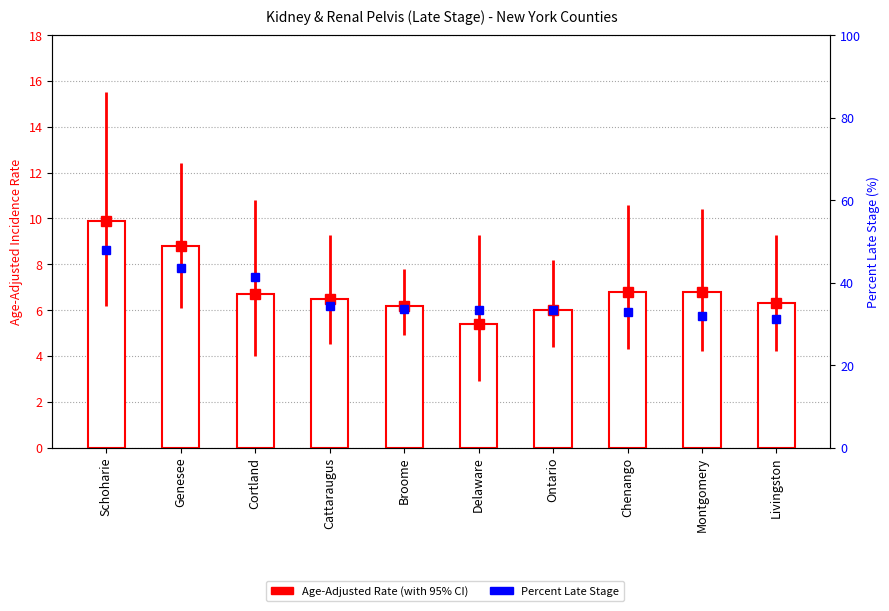

Reading left to right, transcribe all the data shown in this chart.

Age-Adjusted Rate: Schoharie=9.9	Genesee=8.8	Cortland=6.7	Cattaraugus=6.5	Broome=6.2	Delaware=5.4	Ontario=6.0	Chenango=6.8	Montgomery=6.8	Livingston=6.3
Percent Late Stage: Schoharie=48.0	Genesee=43.5	Cortland=41.3	Cattaraugus=34.3	Broome=33.6	Delaware=33.3	Ontario=33.3	Chenango=32.9	Montgomery=31.9	Livingston=31.2